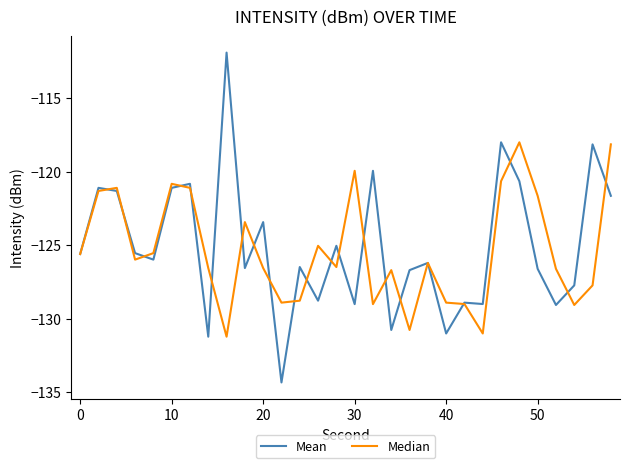

What is the lowest value of the Mean series?

-134.3